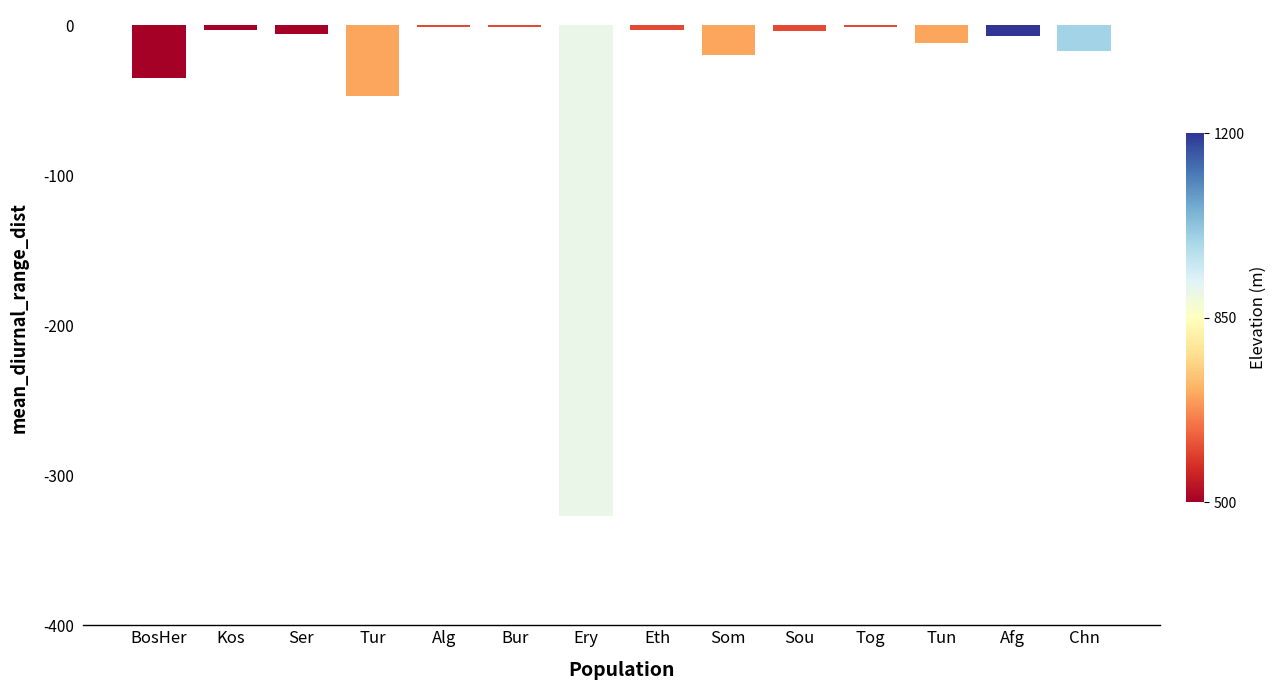

Between Afg and Som, which is larger?

Afg